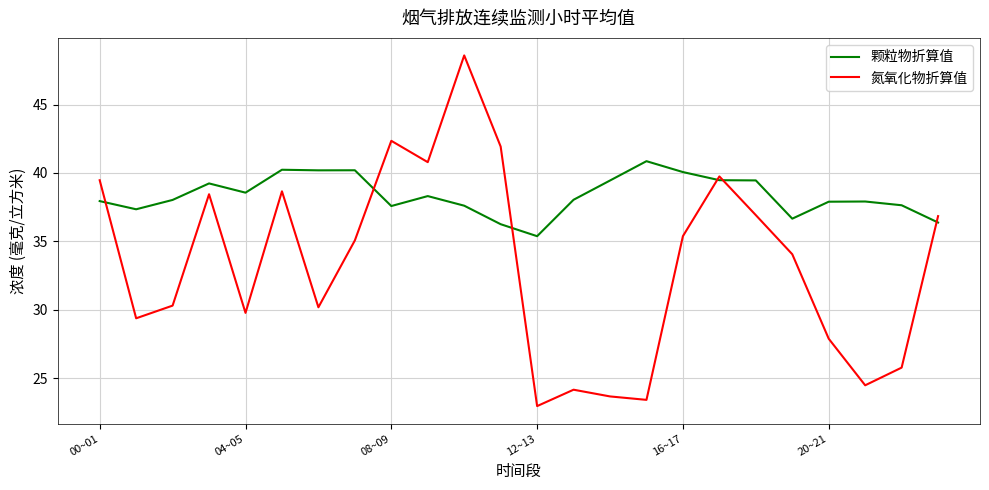

Which series has the largest range (max minus min)?

氮氧化物折算值